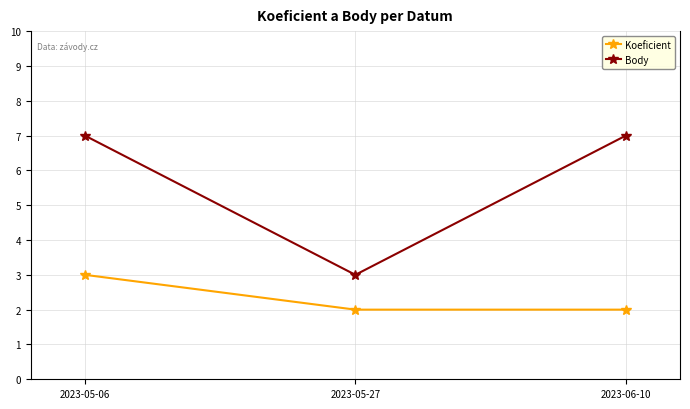

What is the greatest value displayed?

7